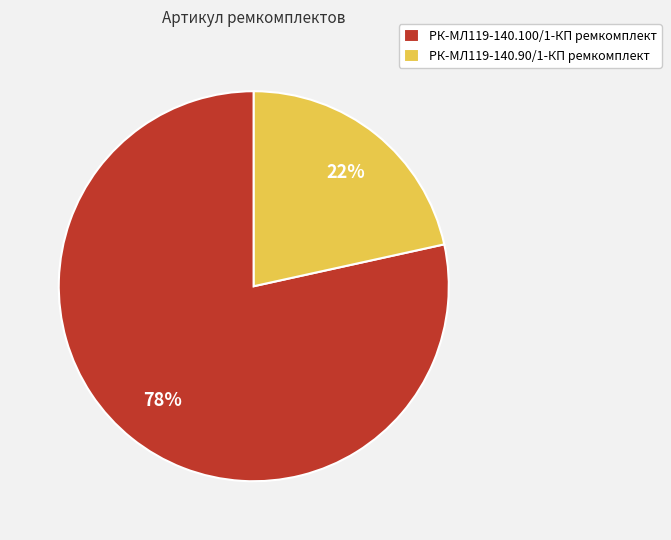

To the nearest percent, what is the average slice percentage?

50%